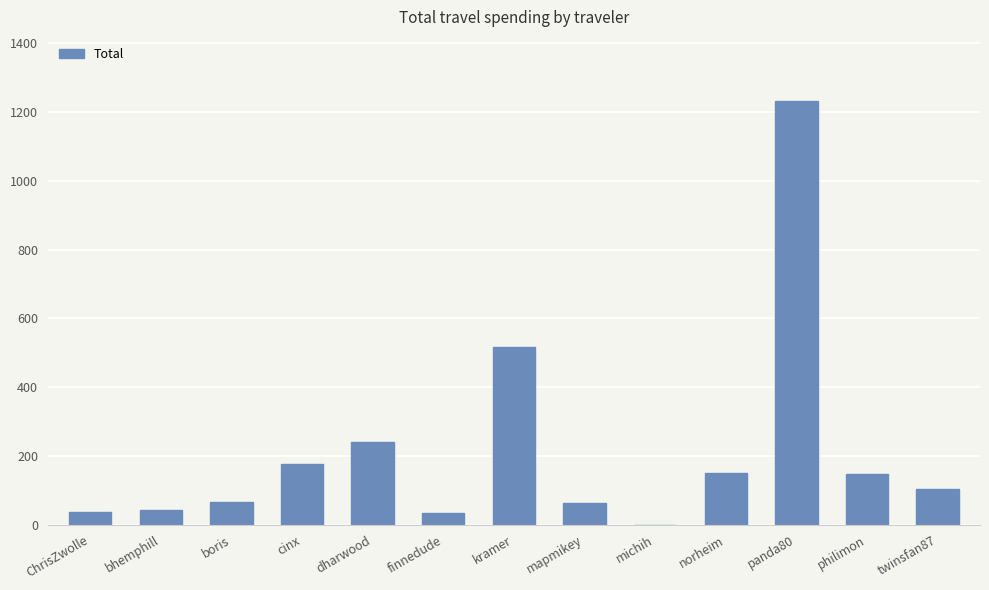

At which label is the value closest to 617?

kramer